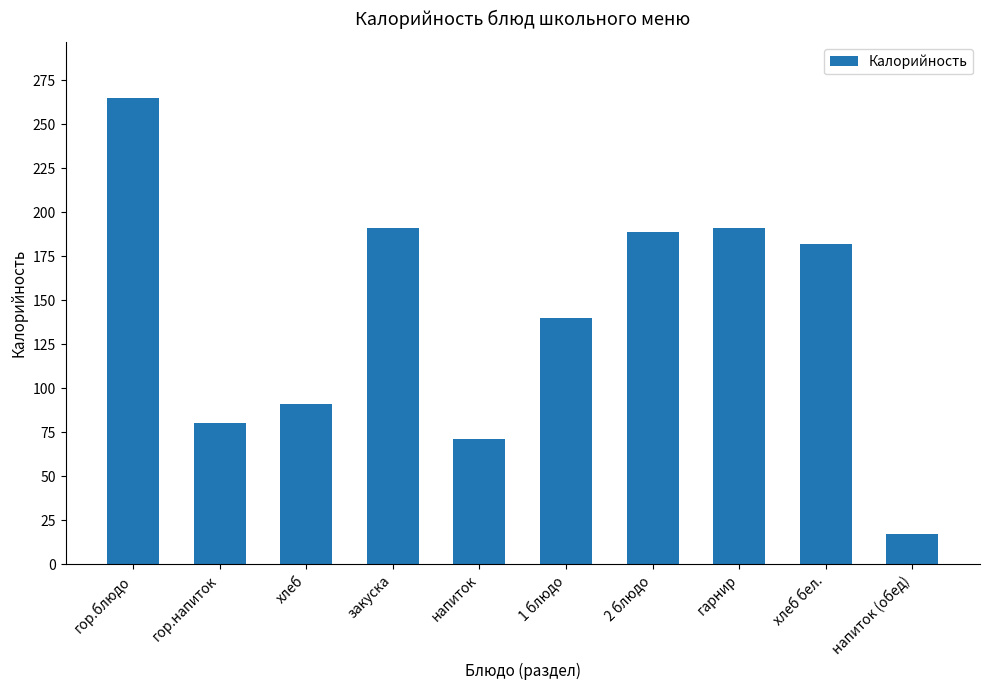

Where is the data nearest to the value 141?

1 блюдо